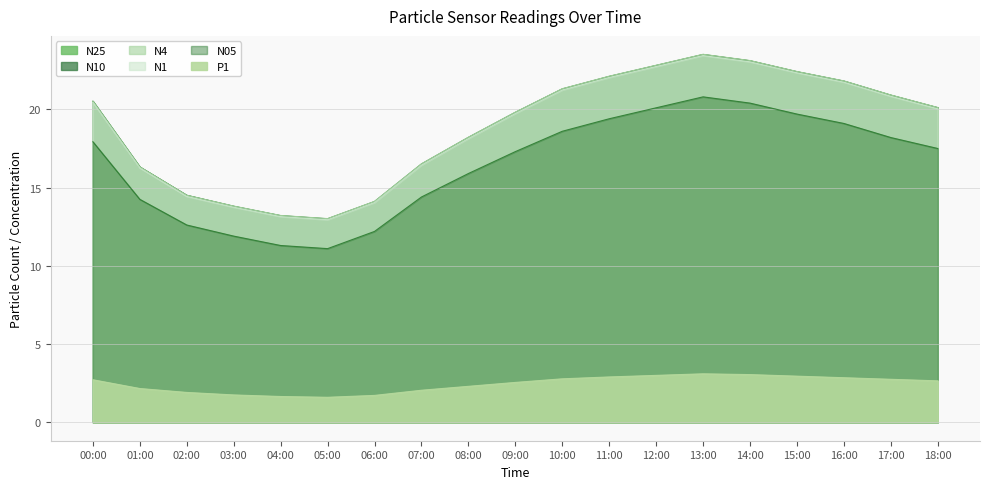

At 12:00, list the series in order from smallest to largest.

P1, N05, N1, N25, N10, N4